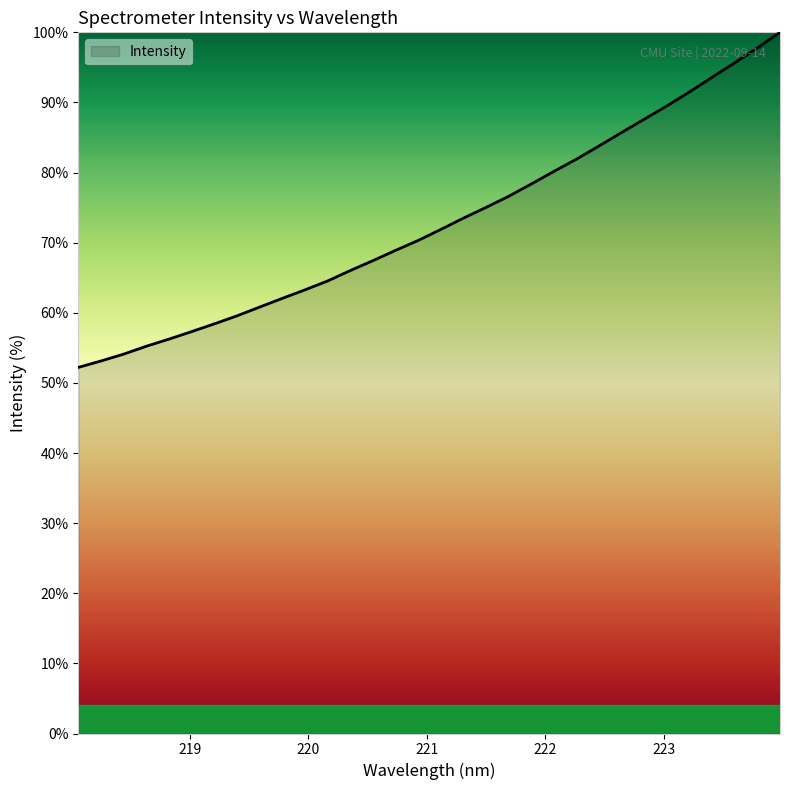

What is the smallest value displayed?

52.2